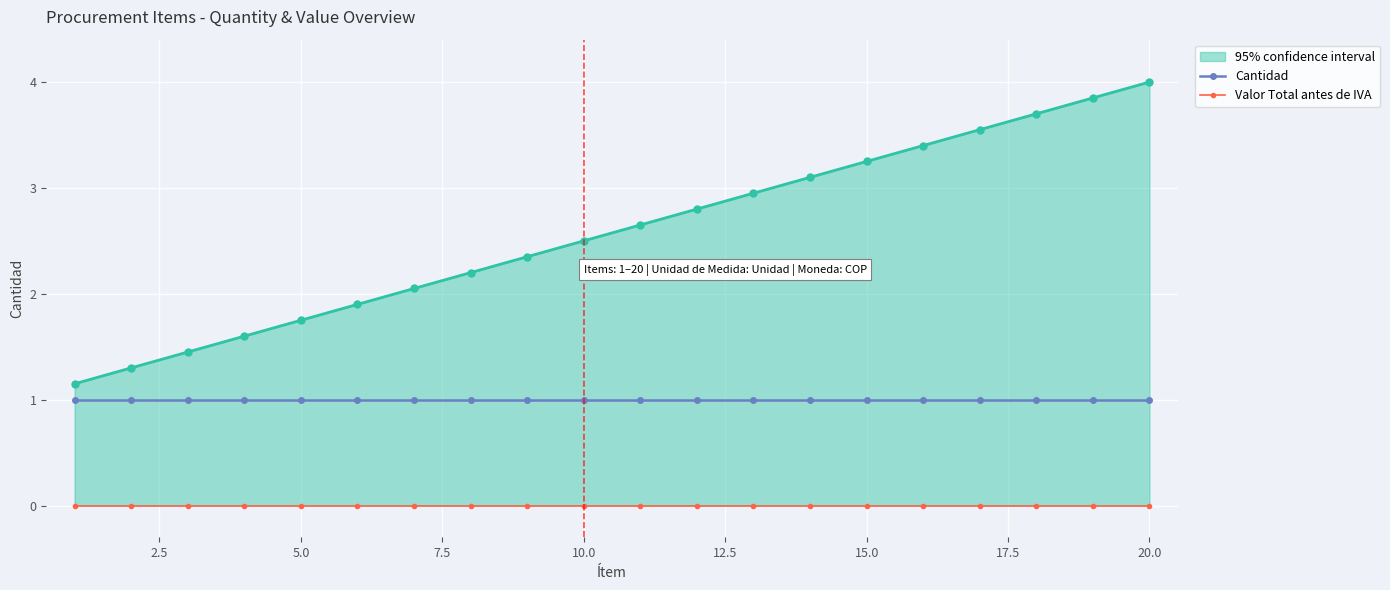

True or false: Valor Total antes de IVA and Cantidad cross at least once.

False